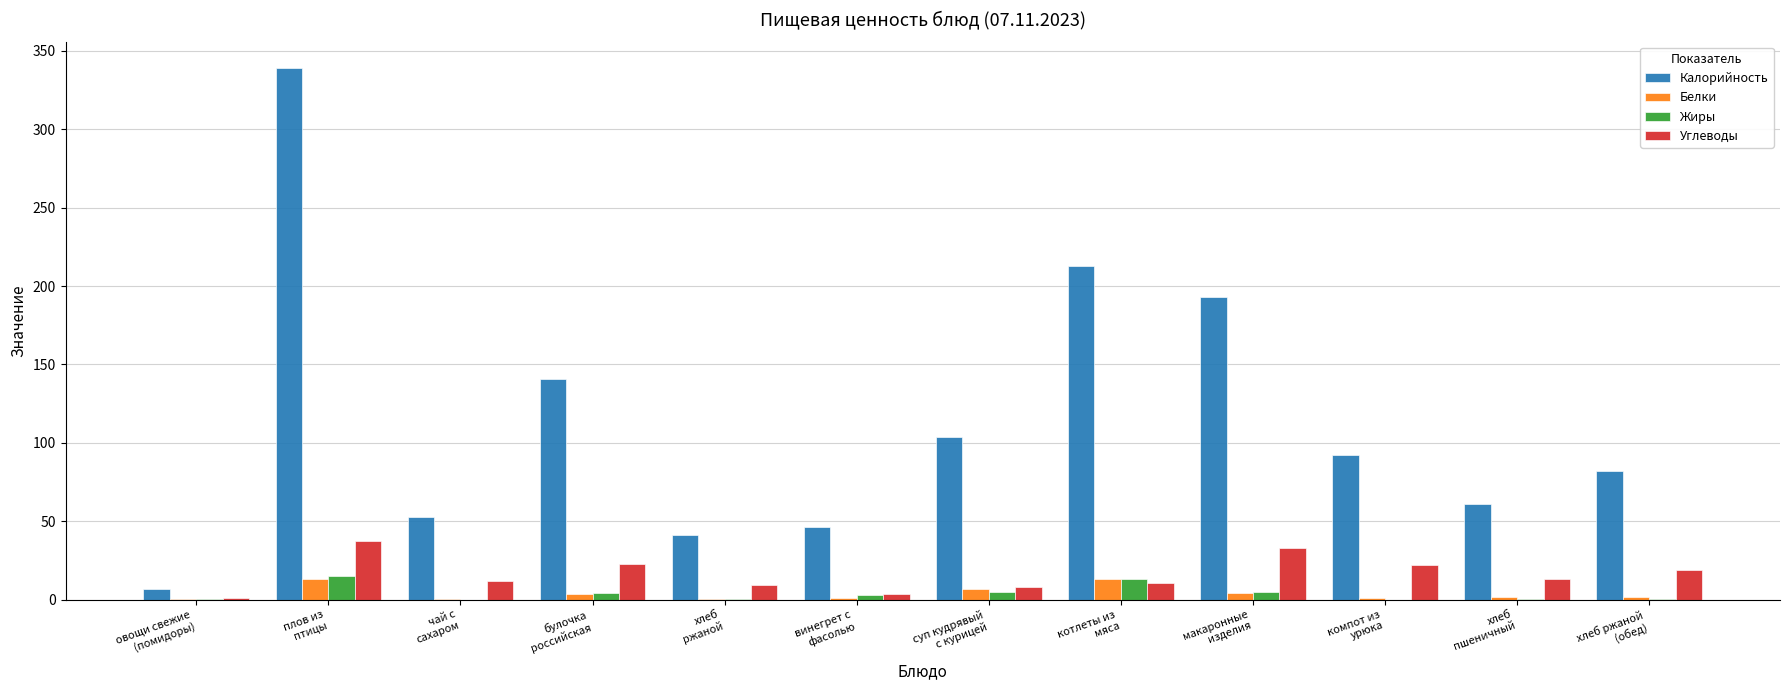

Is it true that Калорийность equals 82.0 at хлеб ржаной
(обед)?

True